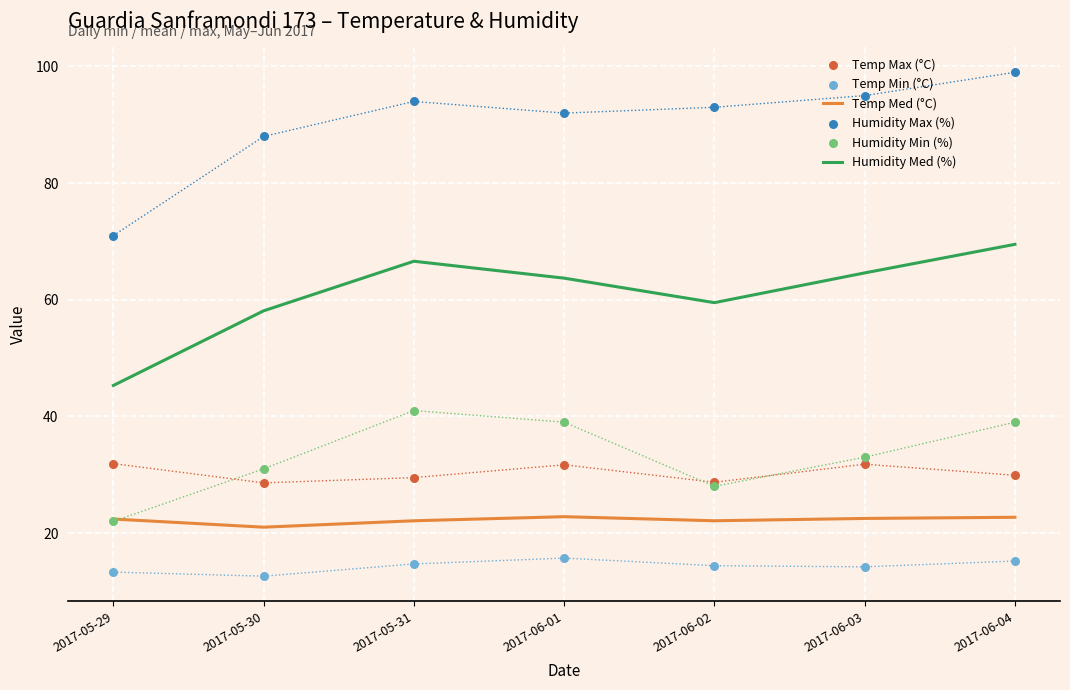

Which series contains the lowest Y value?

Temp Min (°C)